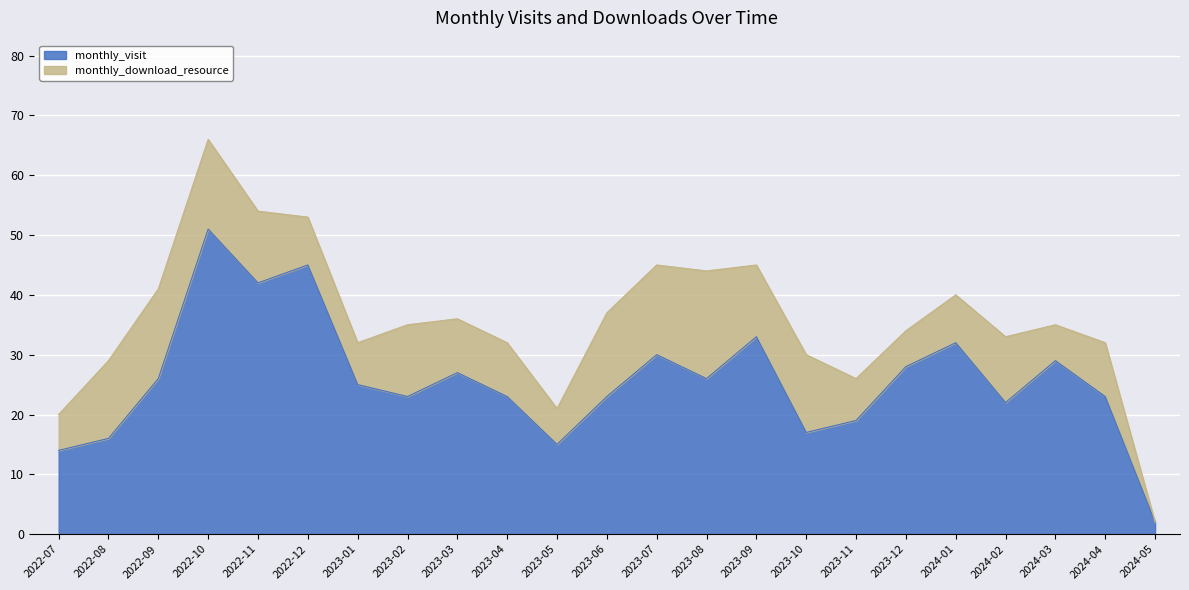

How many values exceed 25?

11